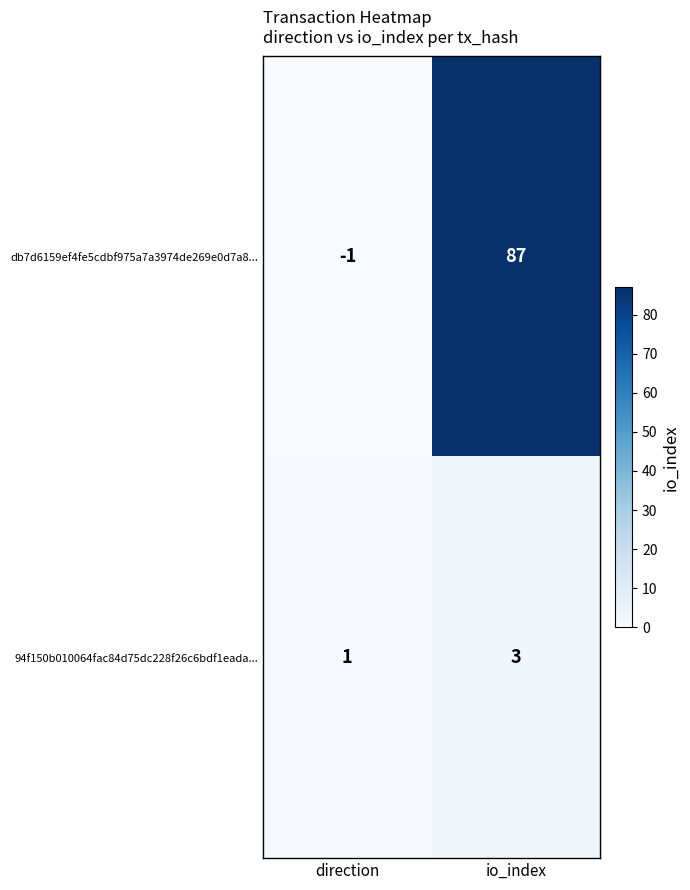

At how many categories does at least one series exceed 40?

1